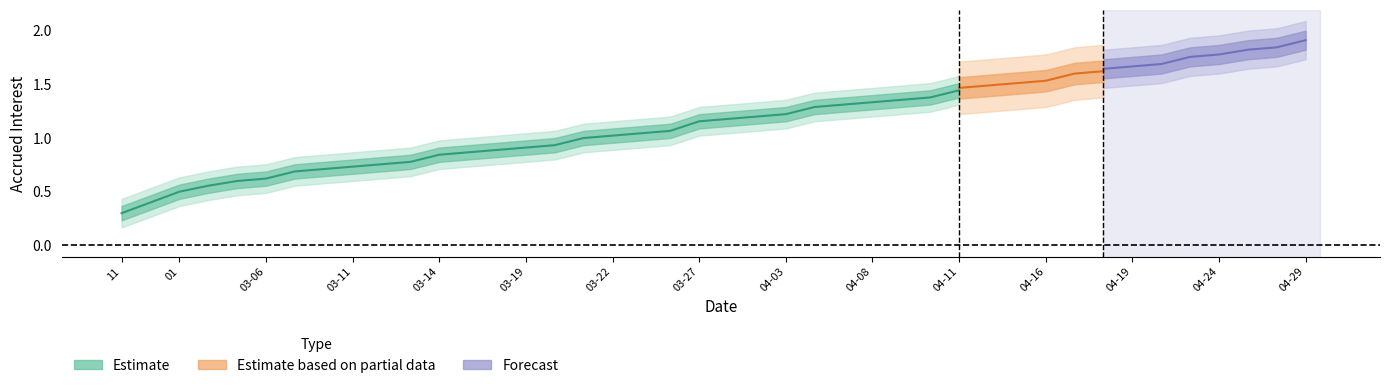

What is the spread (max minus min) of values at 2024-03?

0.1